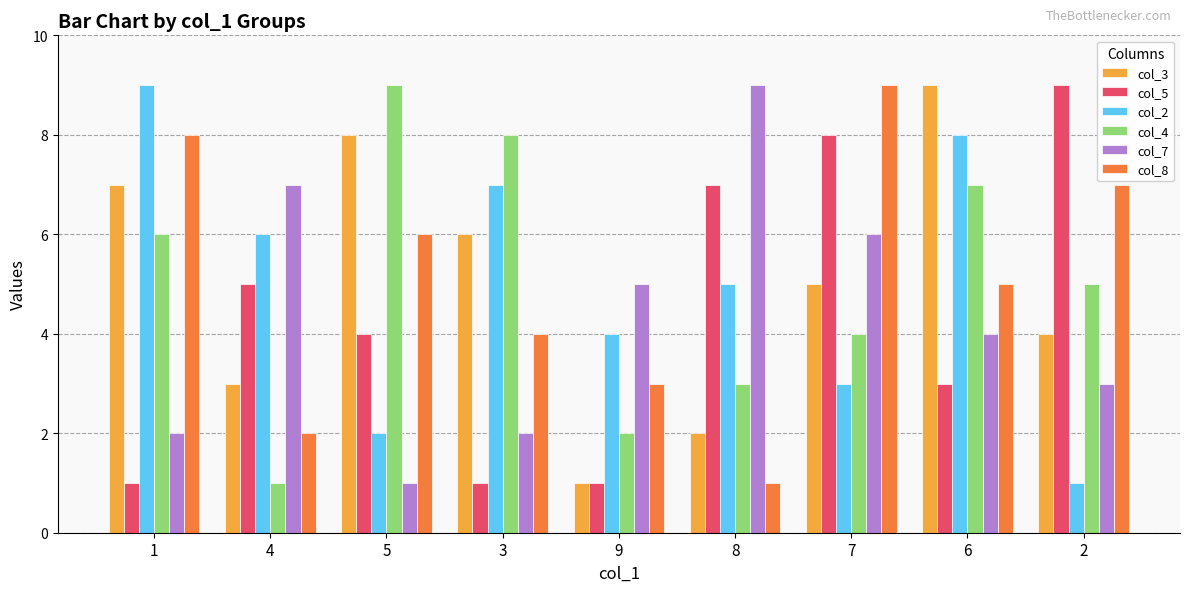

At which label does col_4 reach its peak?

5